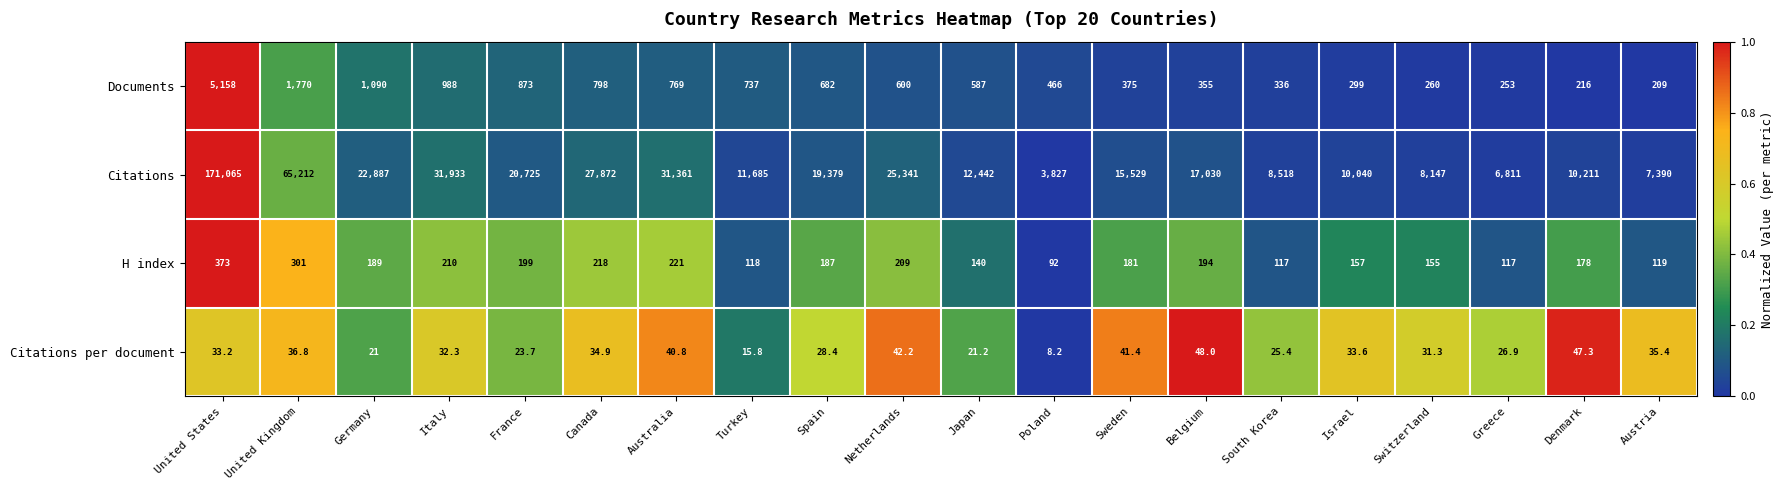

Is it true that Citations equals 4812.2 at South Korea?

False